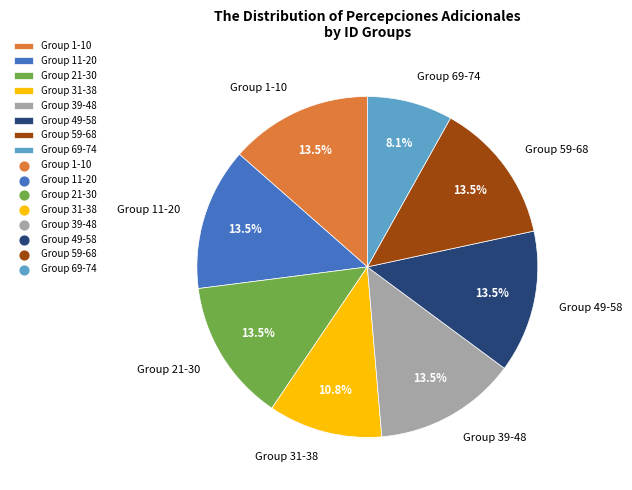

Approximately how many times larger is the value at Group 21-30 compared to Group 49-58?

1.0